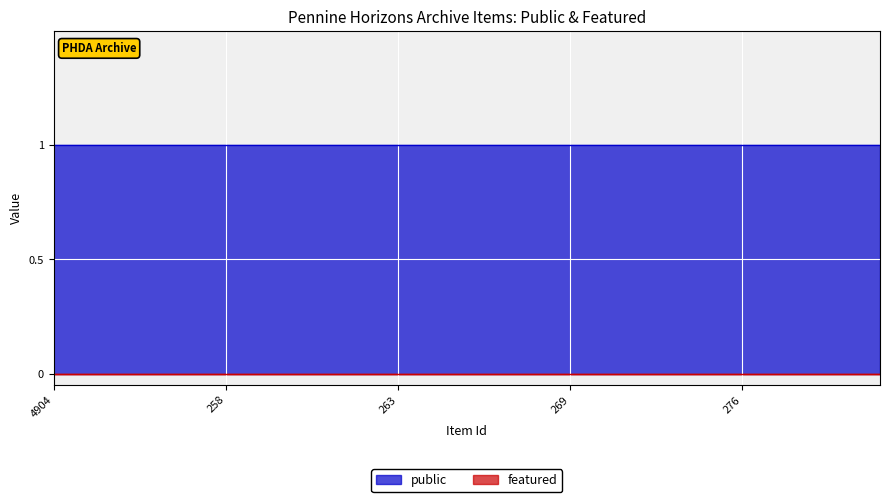

True or false: featured and public cross at least once.

False